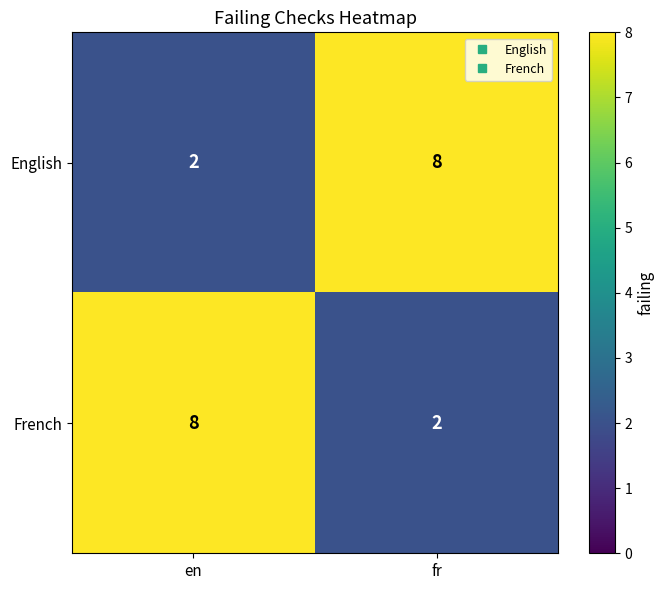

What is the difference between the highest and lowest values at fr?

6